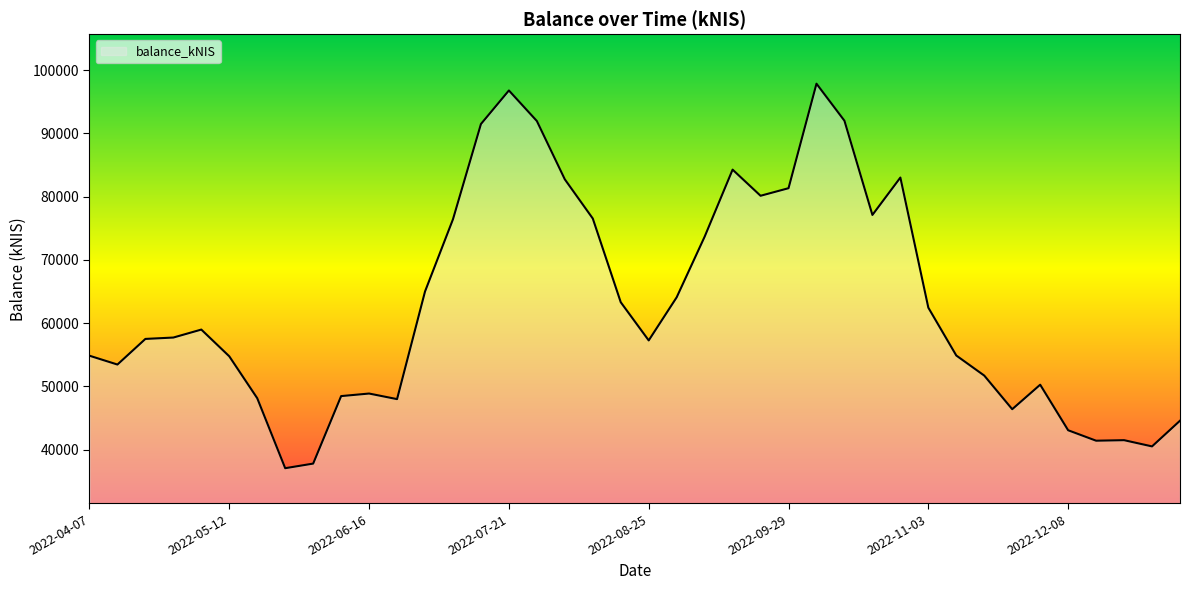

True or false: the data has more than 2 interior local peaks.

True